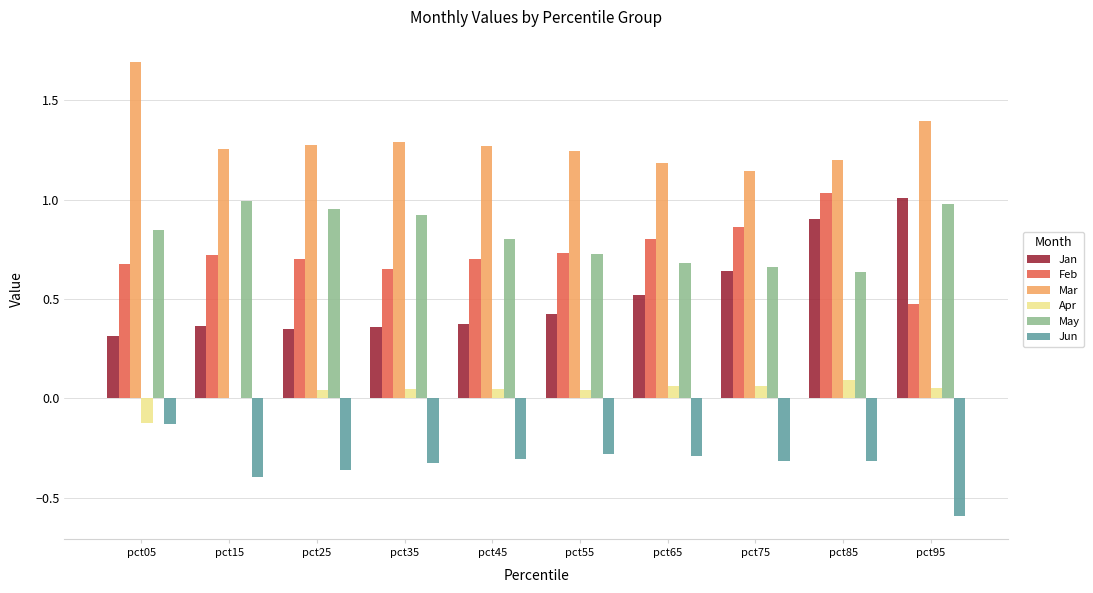

Are the bars horizontal?

No